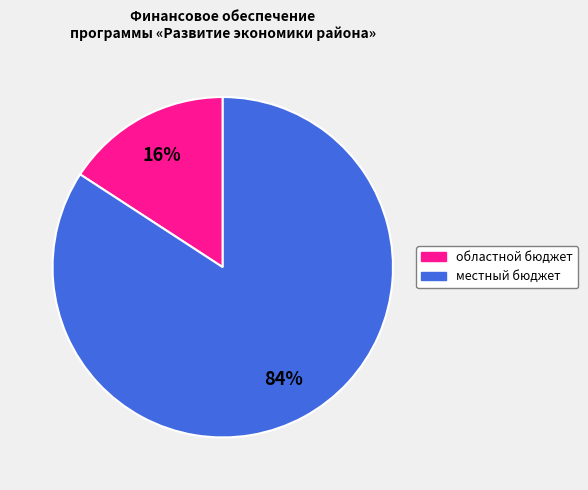

To the nearest percent, what portion does местный бюджет represent?

84%